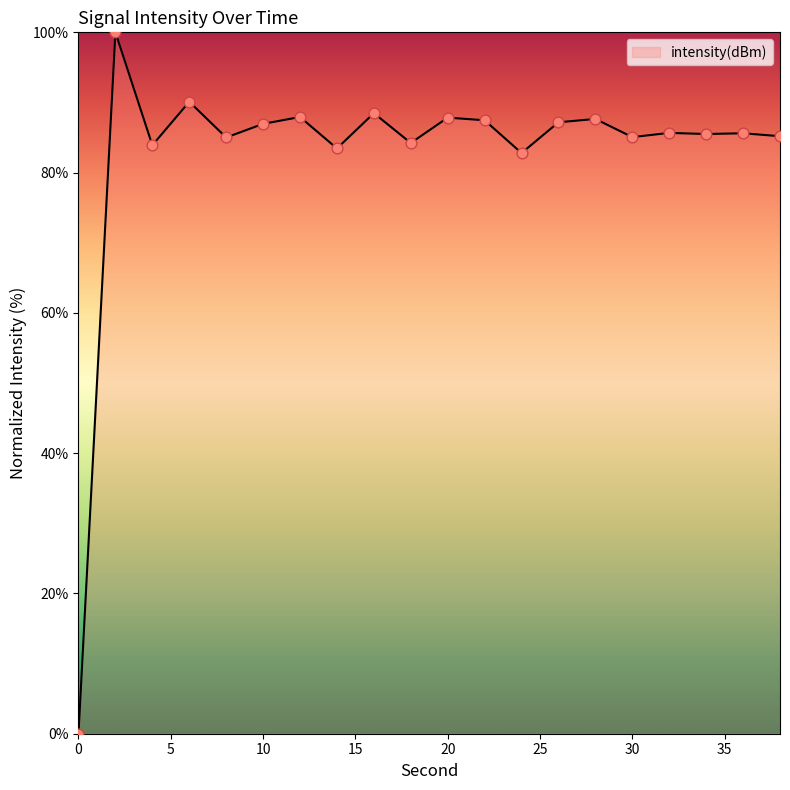

What is the greatest value displayed?

100.0